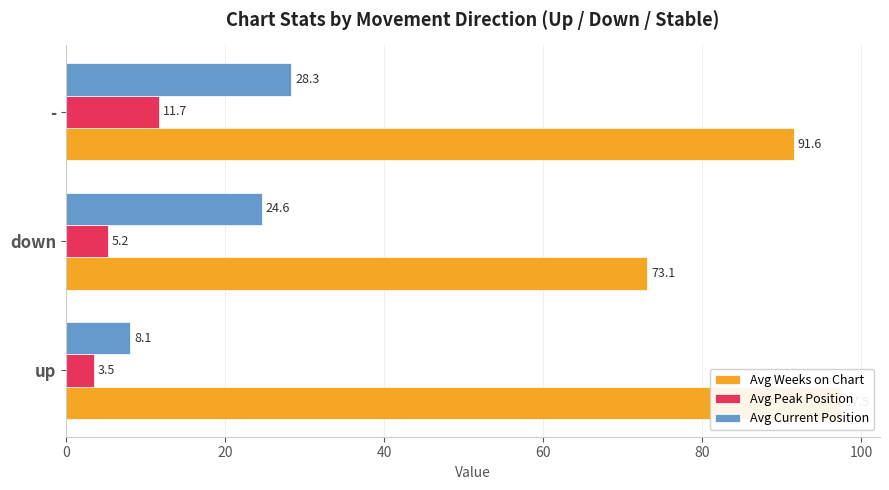

Is the value of Avg Current Position at up greater than the value of Avg Weeks on Chart at -?

No